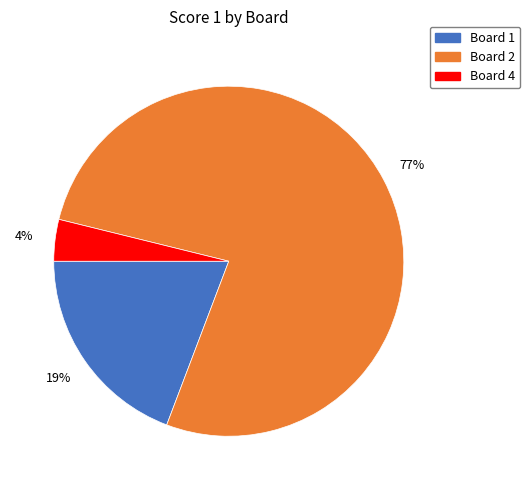

To the nearest percent, what is the difference between the largest and smallest slice percentages?

73%